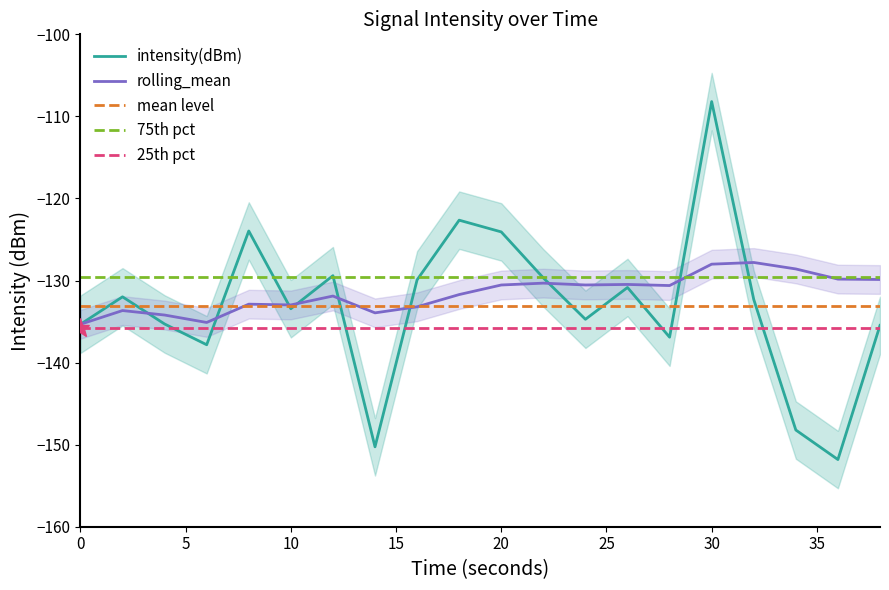

How many times do intensity(dBm) and rolling_mean cross each other?

9